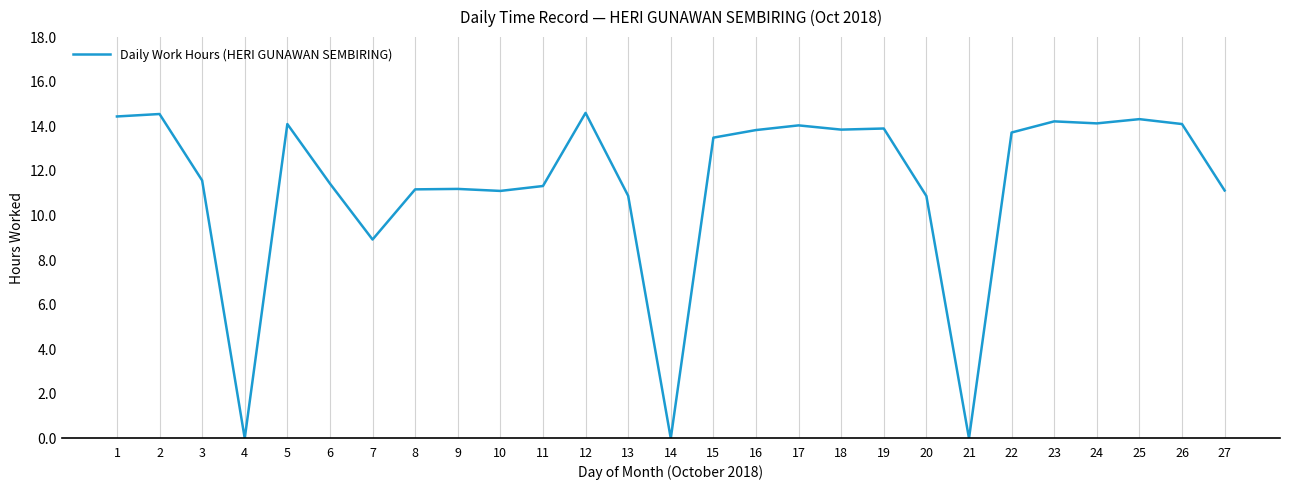

What is the approximate value at 27?

11.1